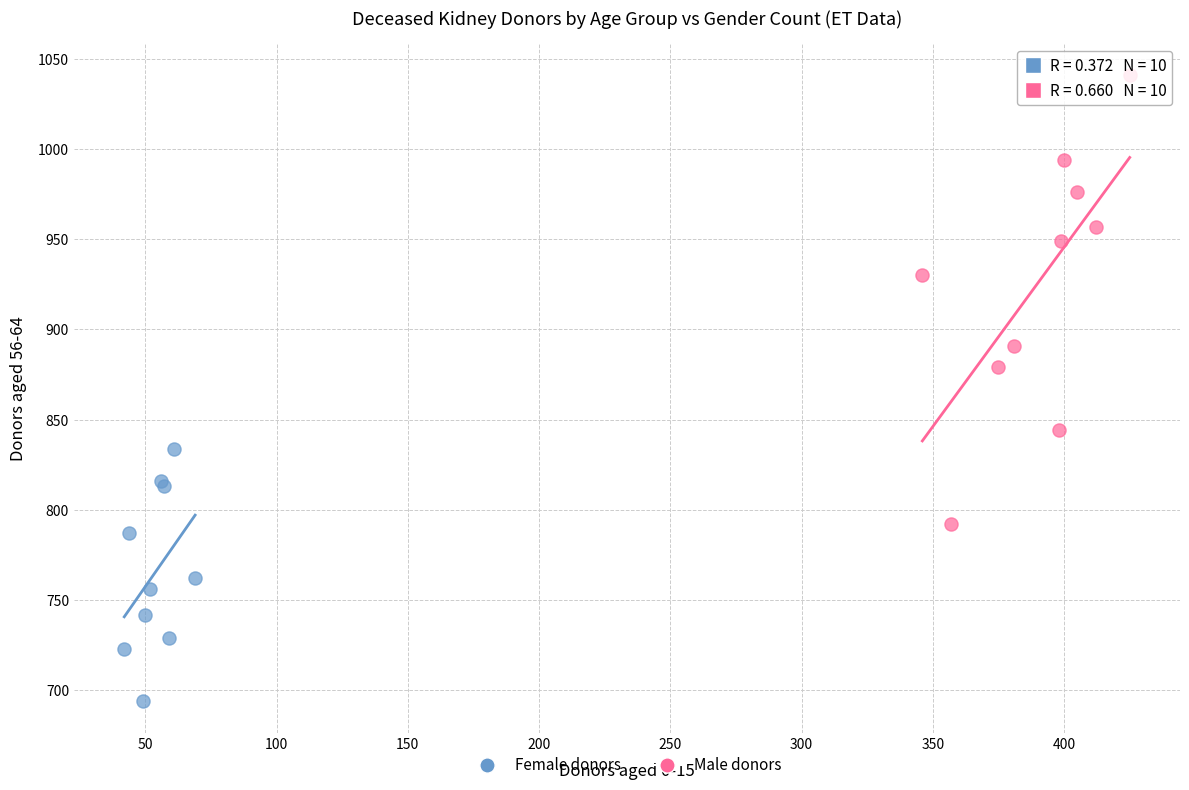

Which series has the widest spread of Y values?

Male donors